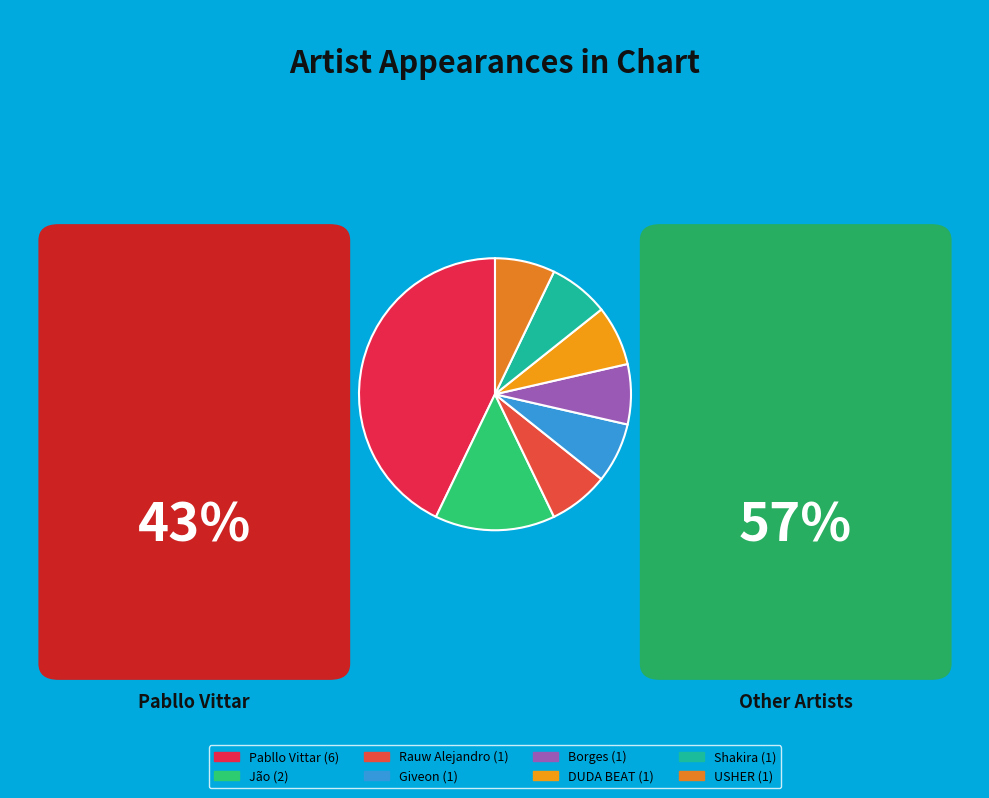

Which category has the smallest portion of the pie?

Rauw Alejandro